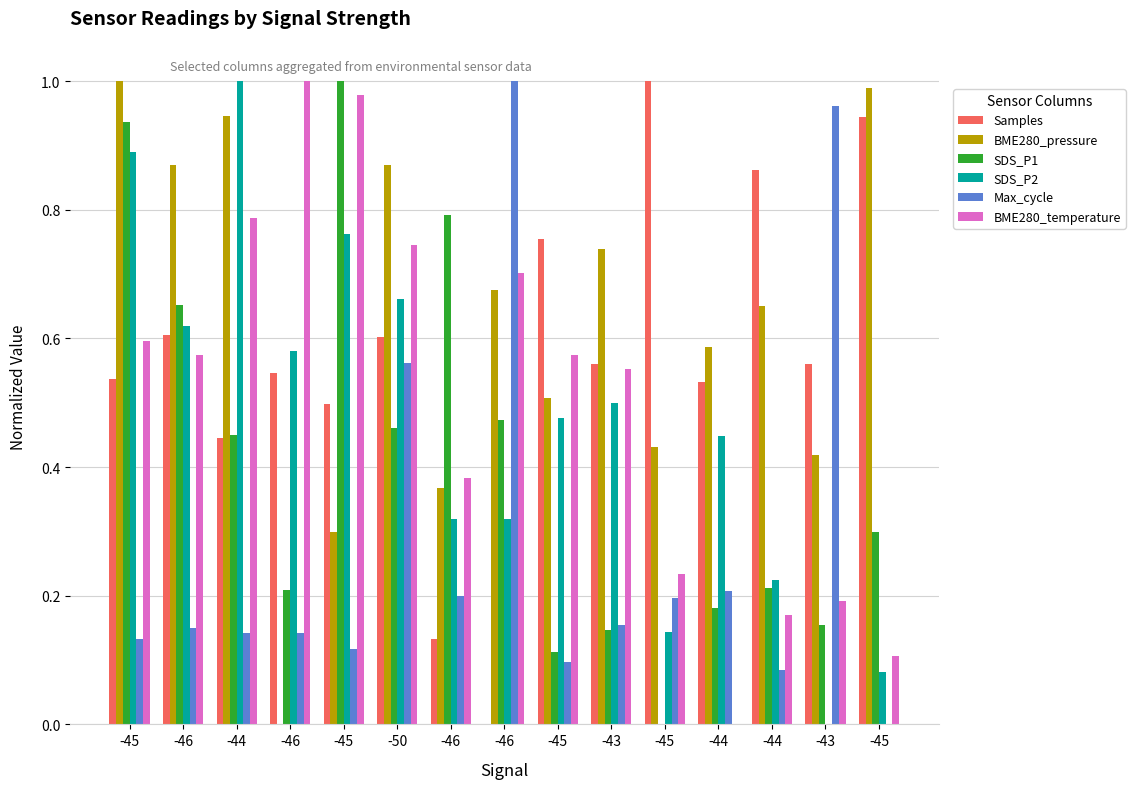

Are the bars horizontal?

No